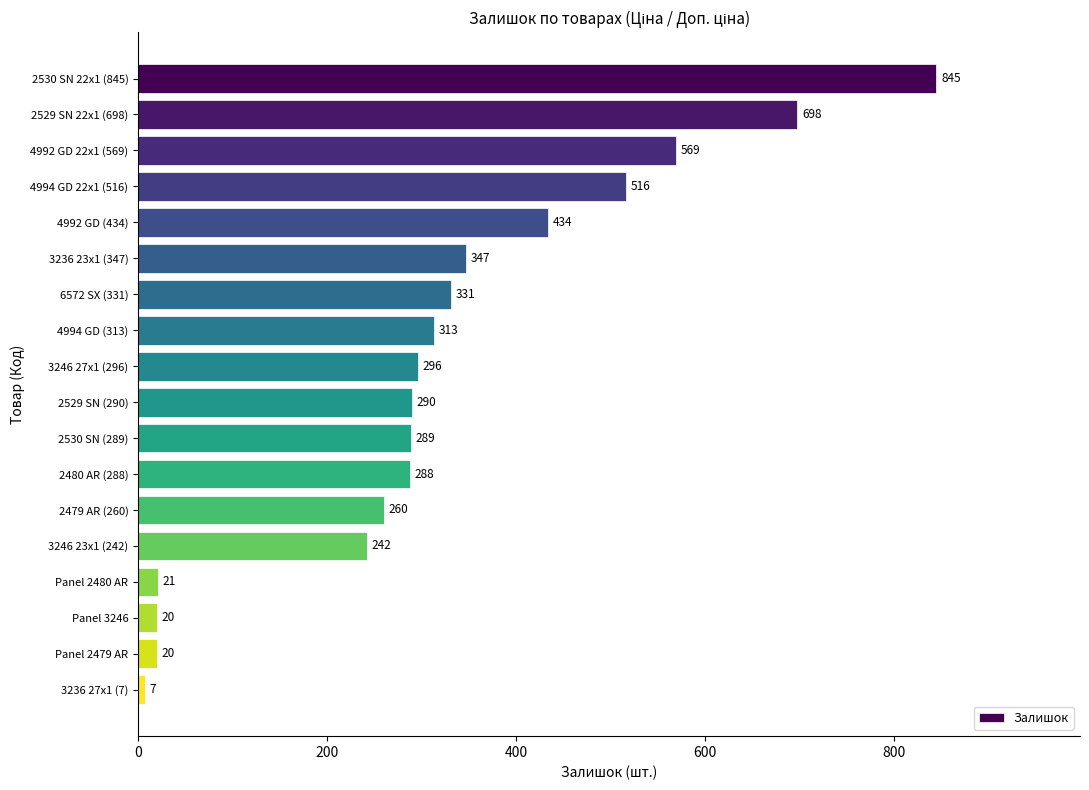

What is the label of the 2nd bar from the top?

2529 SN 22x1 (698)